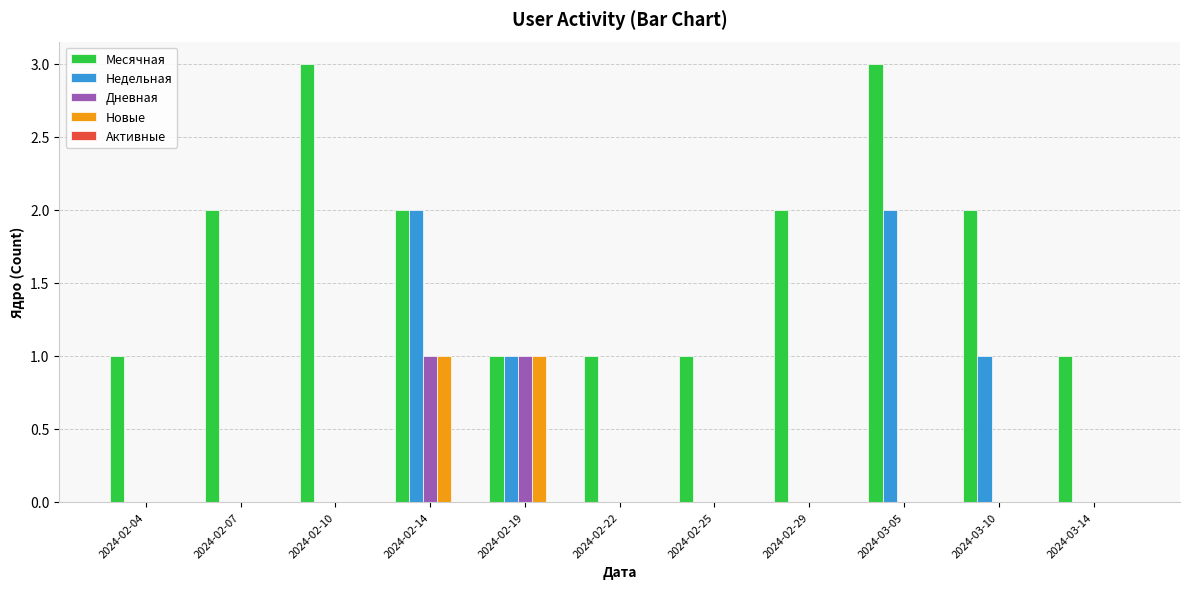

Which series has the largest total across all categories?

Месячная